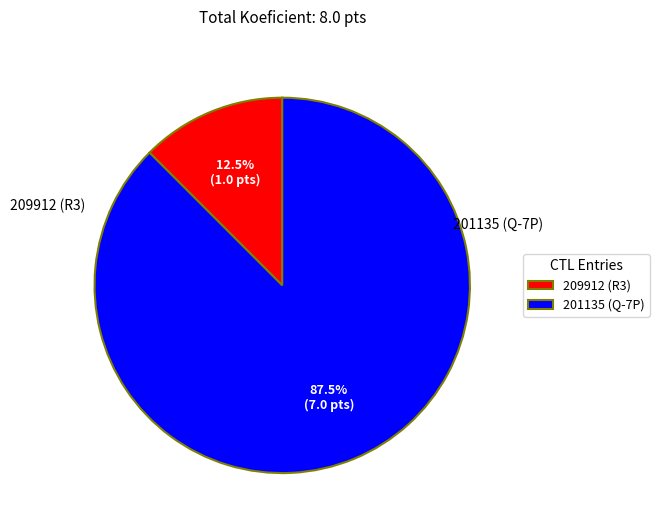

What percentage is the 201135 slice, to the nearest percent?

88%